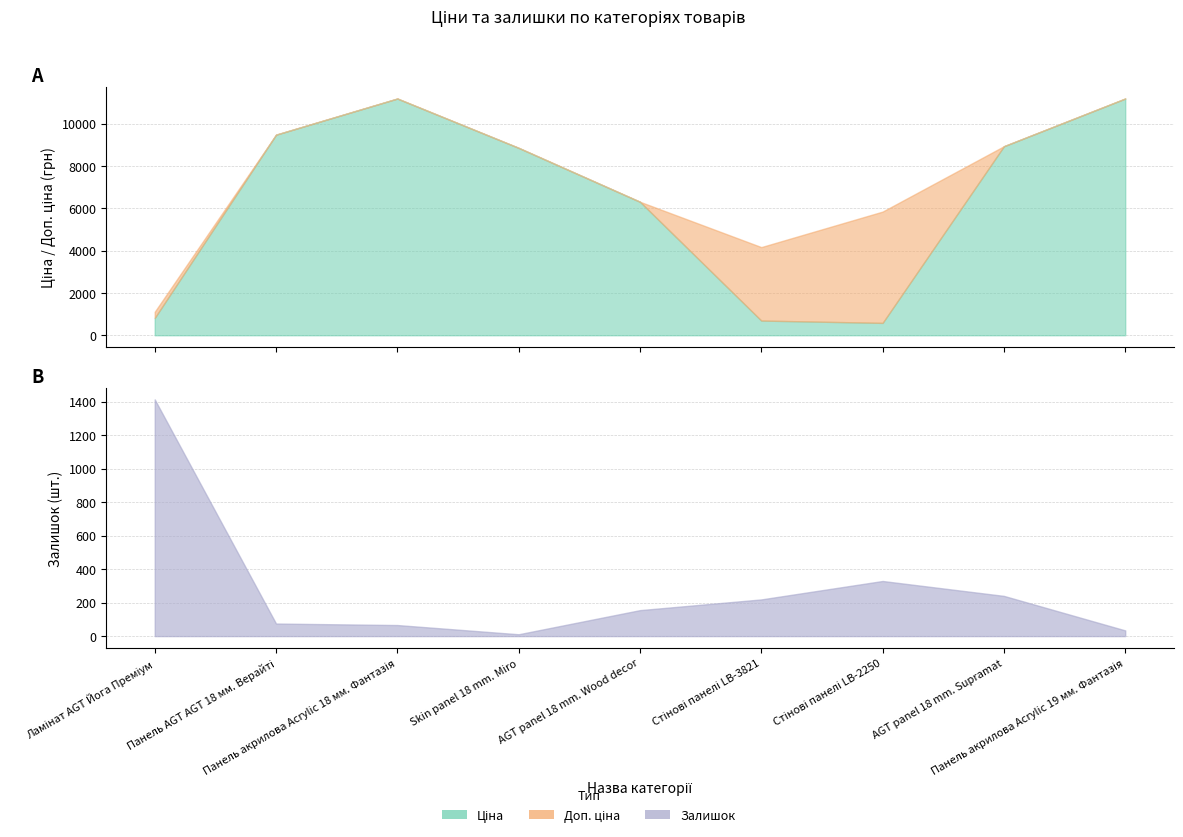

Which has a higher value, Skin panel 18 mm. Miro or AGT panel 18 mm. Supramat?

AGT panel 18 mm. Supramat